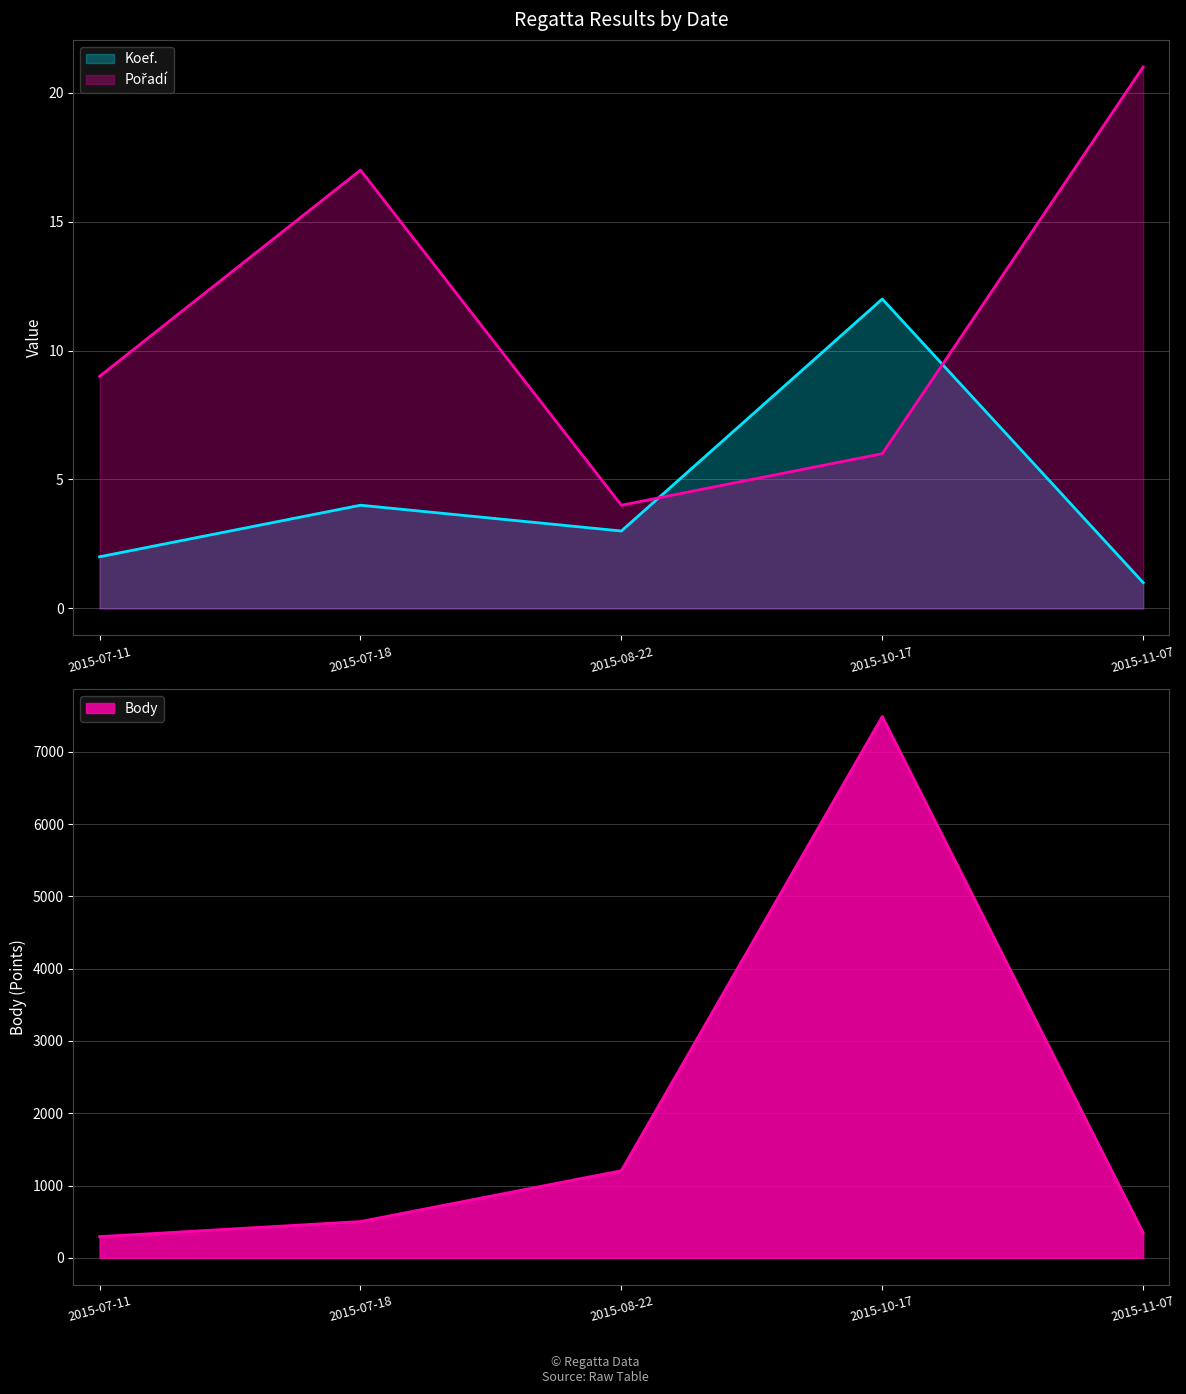

How many data points in Koef. are less than 3?

2